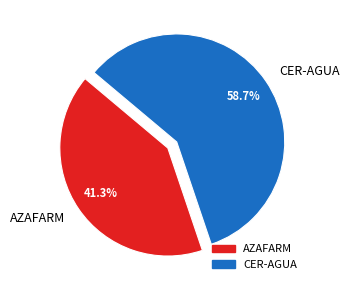

True or false: AZAFARM accounts for 46% of the total.

False